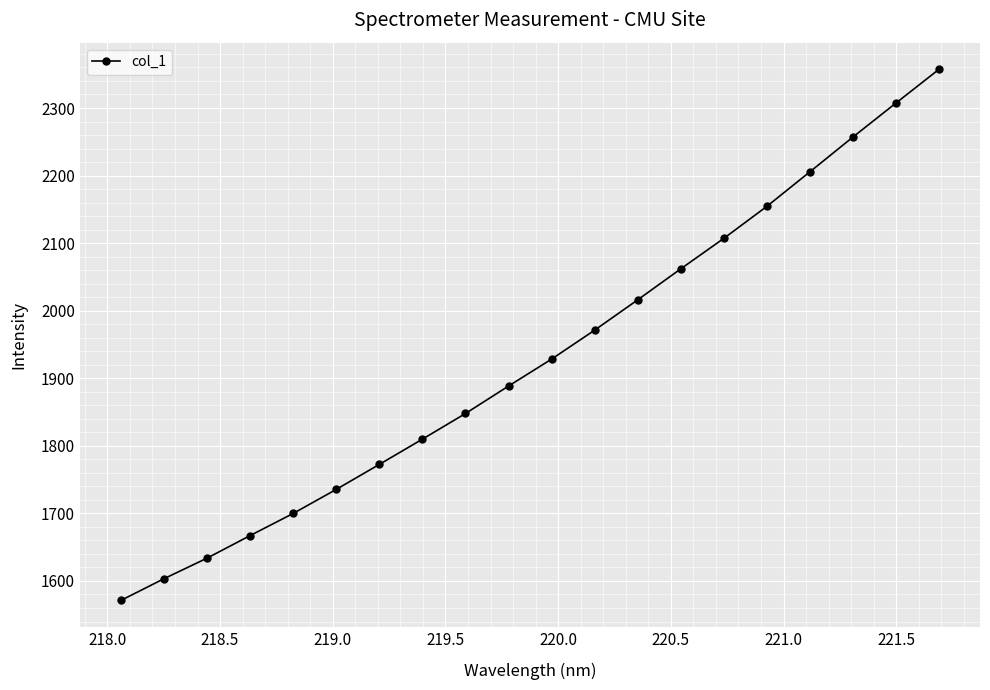

What is the greatest value displayed?

2357.4